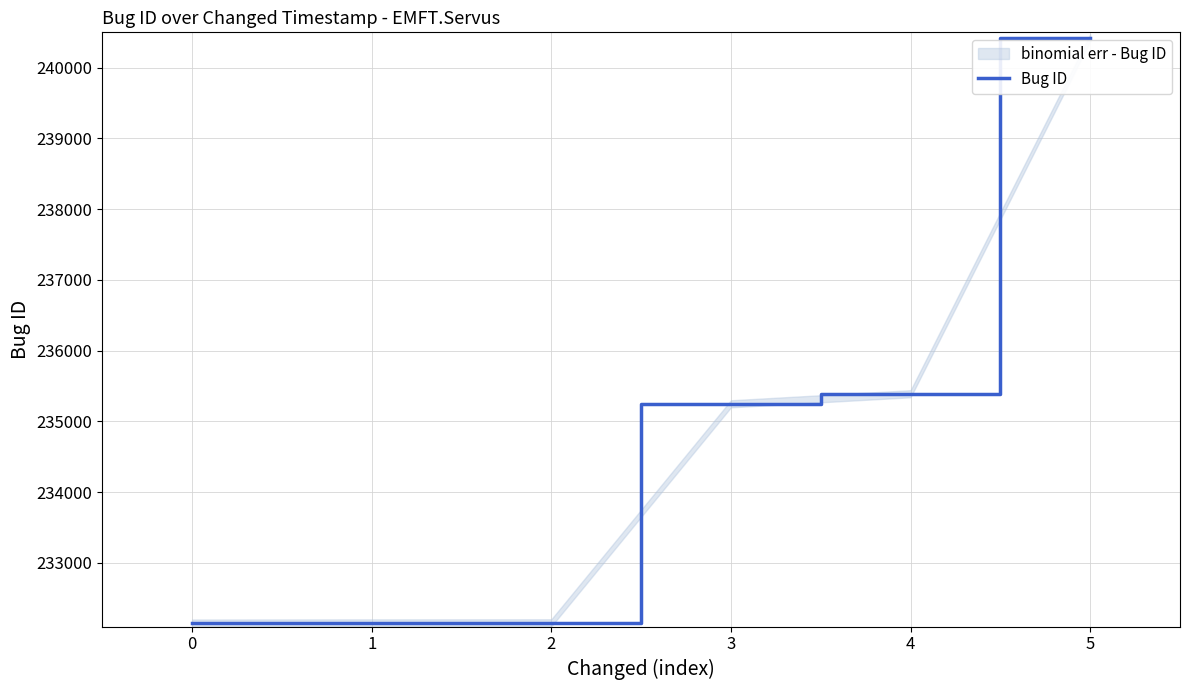

Reading left to right, what are all the values shown in this chart?

232150	232152	232153	235249	235391	240422